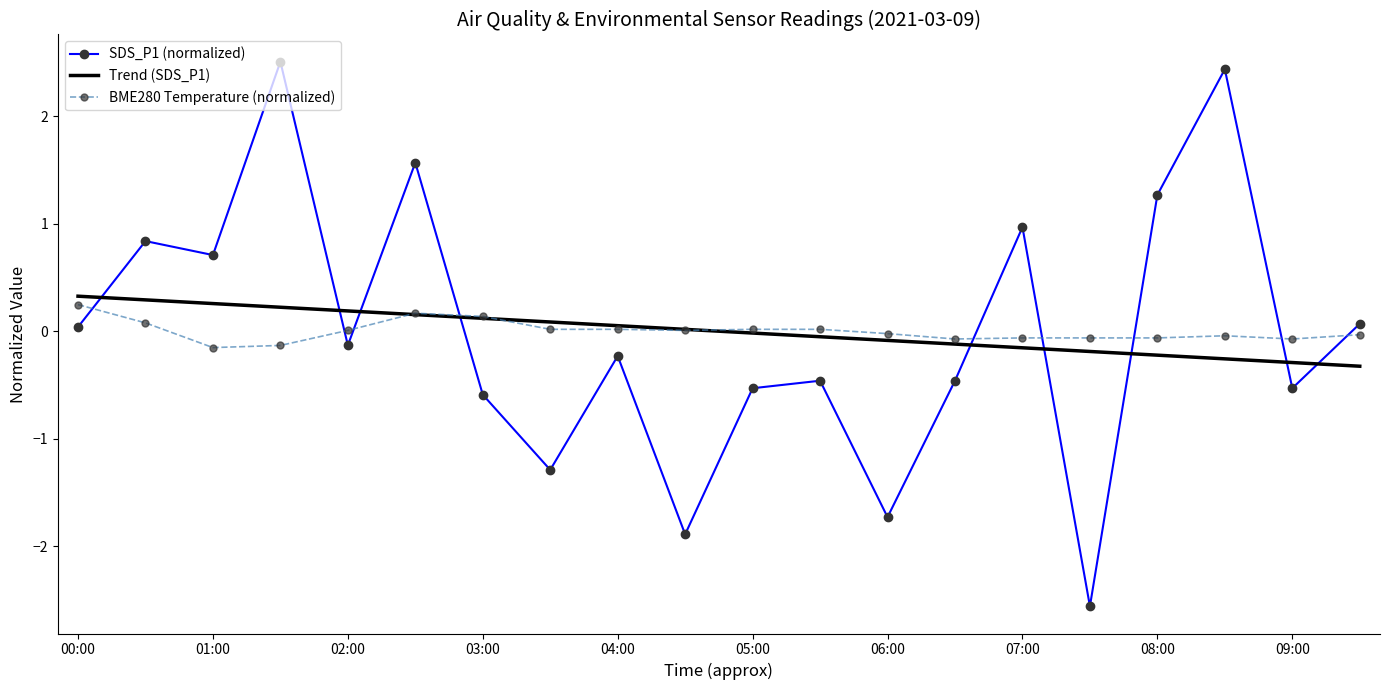

Which series has the largest range (max minus min)?

SDS_P1 (normalized)